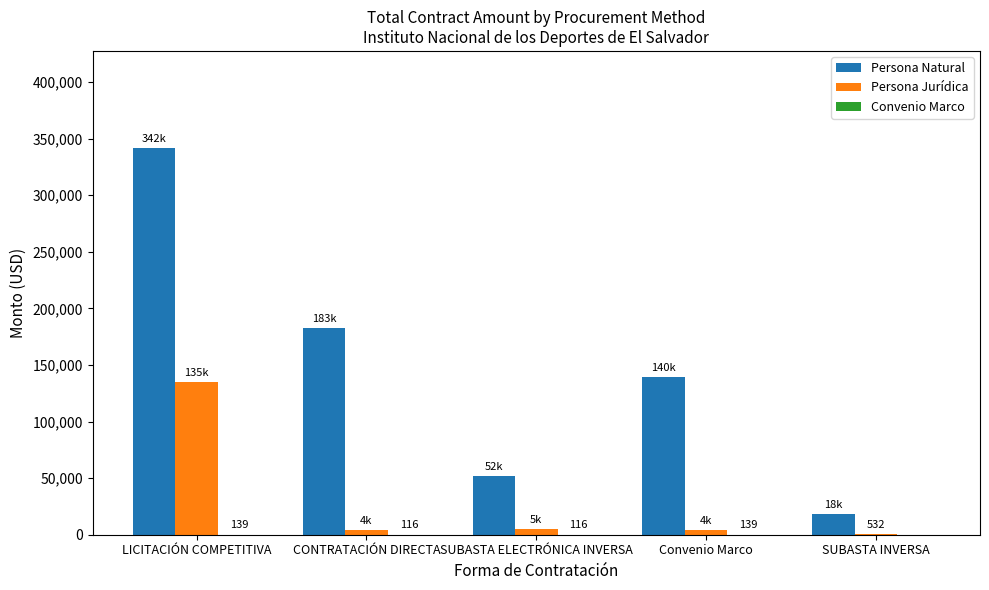

What is the sum of all Persona Jurídica values?

148516.1